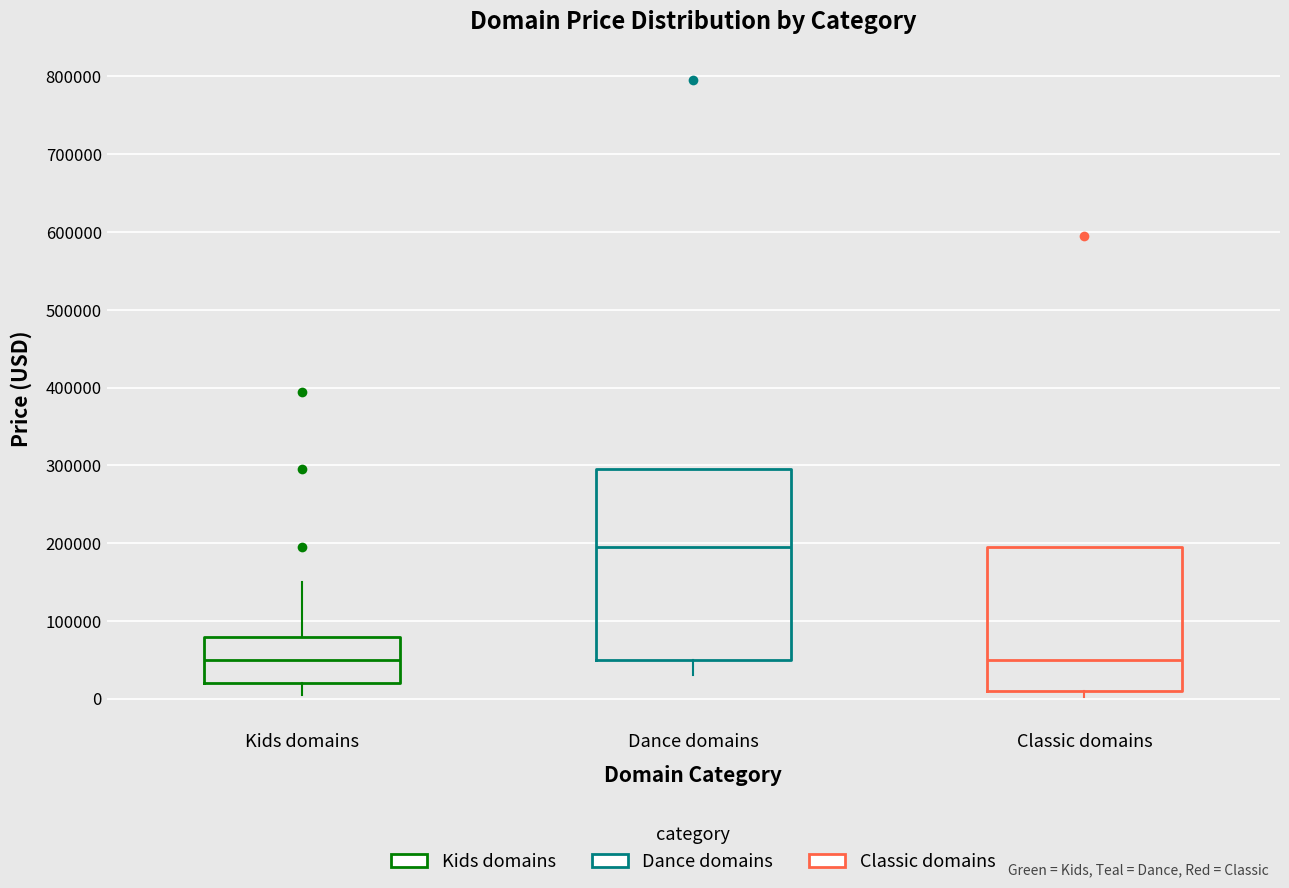

Which box's median line is the highest?

Dance domains